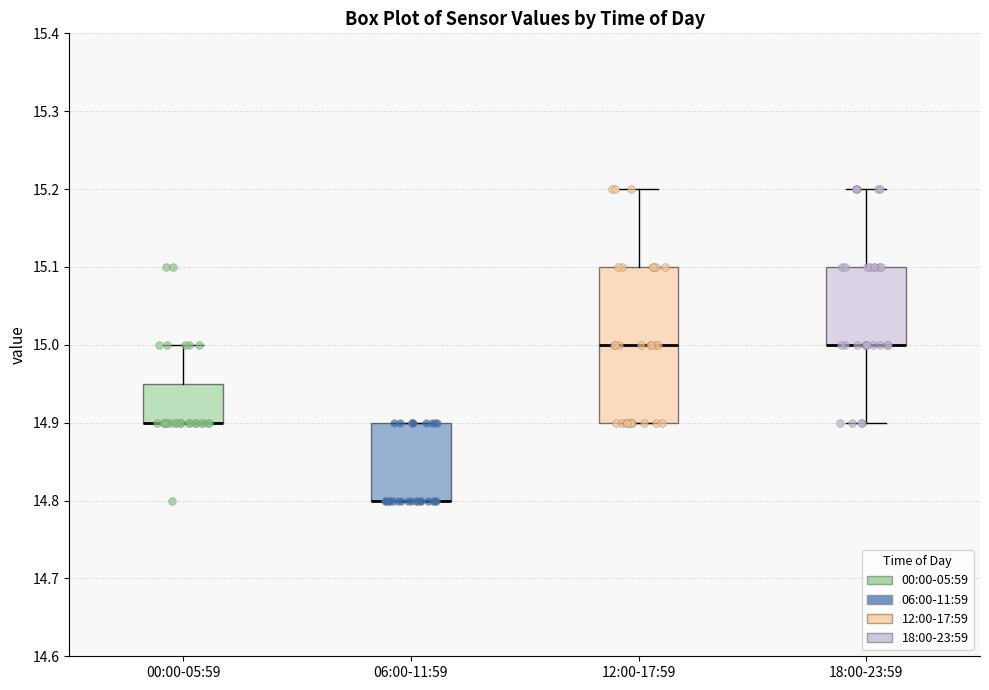

Where is the lower edge of the box for 06:00-11:59 on the y-axis? The values are not printed on the chart, so give them approximately, as read against the axis.

14.80